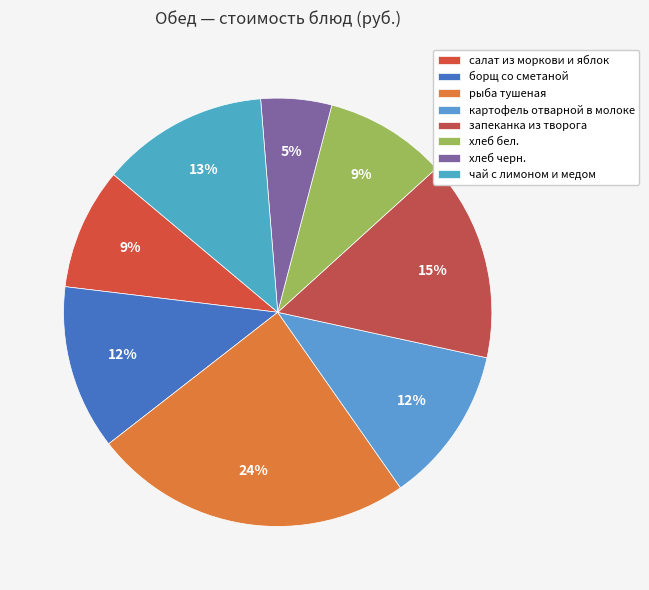

Rank the categories by value from lowest to highest.

хлеб черн., салат из моркови и яблок, хлеб бел., картофель отварной в молоке, борщ со сметаной, чай с лимоном и медом, запеканка из творога, рыба тушеная